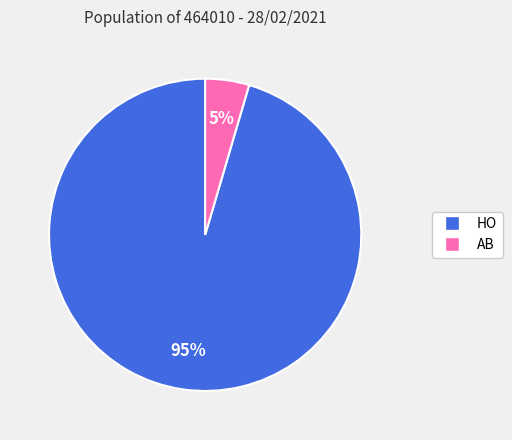

What is the smallest slice in the pie chart?

AB